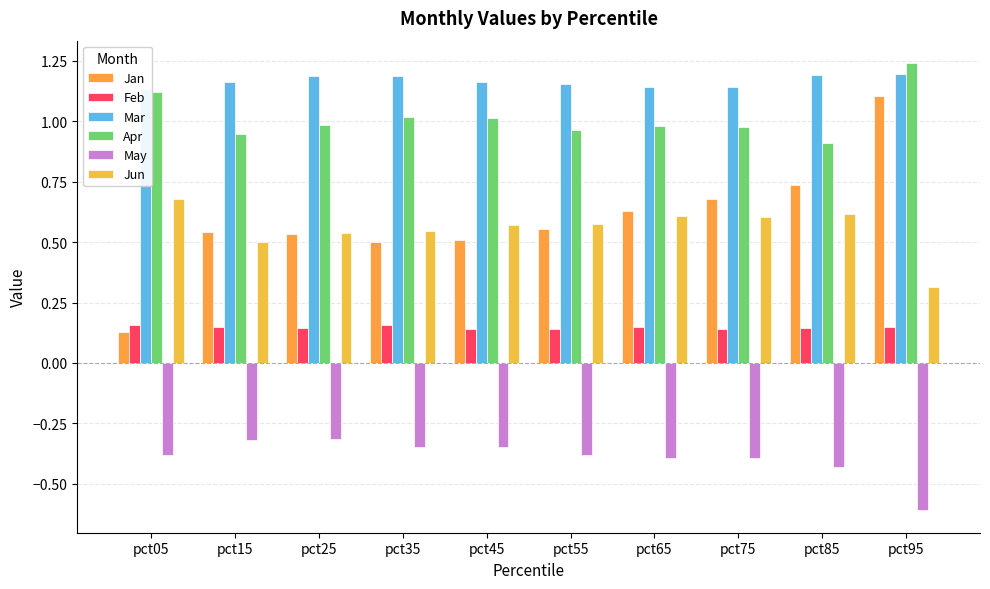

Is it true that May equals -0.1 at pct05?

False